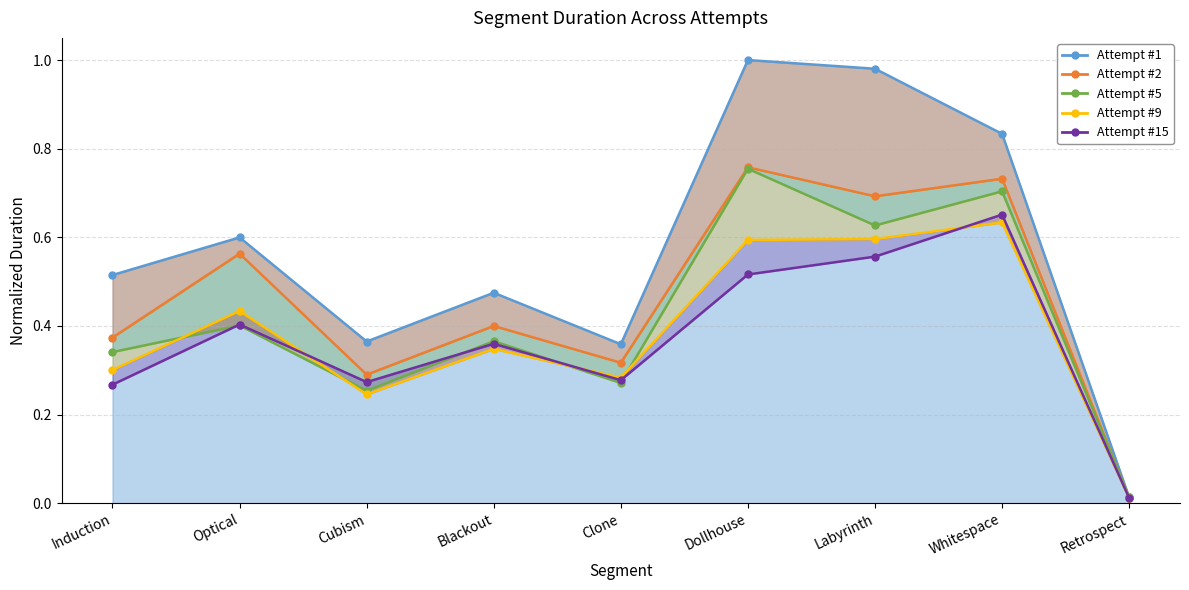

Which label corresponds to the largest value in the chart?

Dollhouse